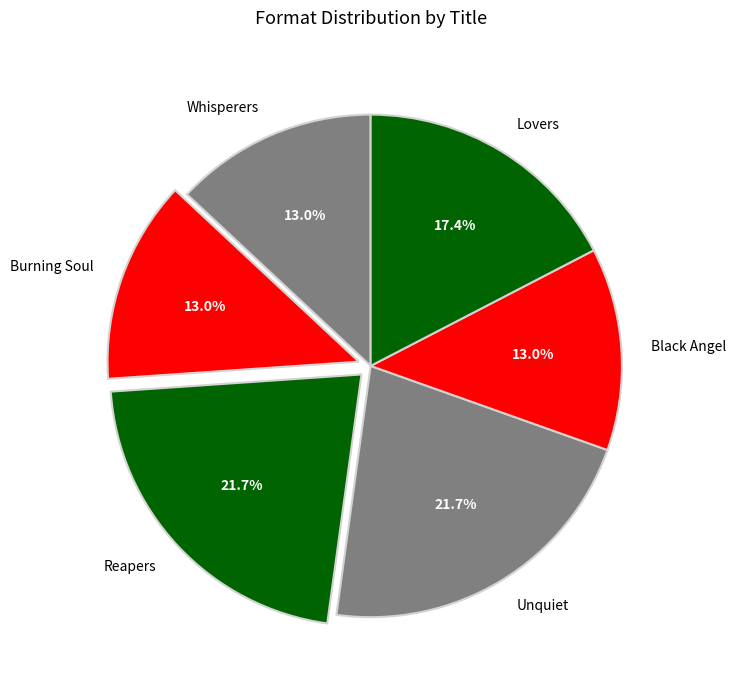

Count the number of slices in the pie.

6